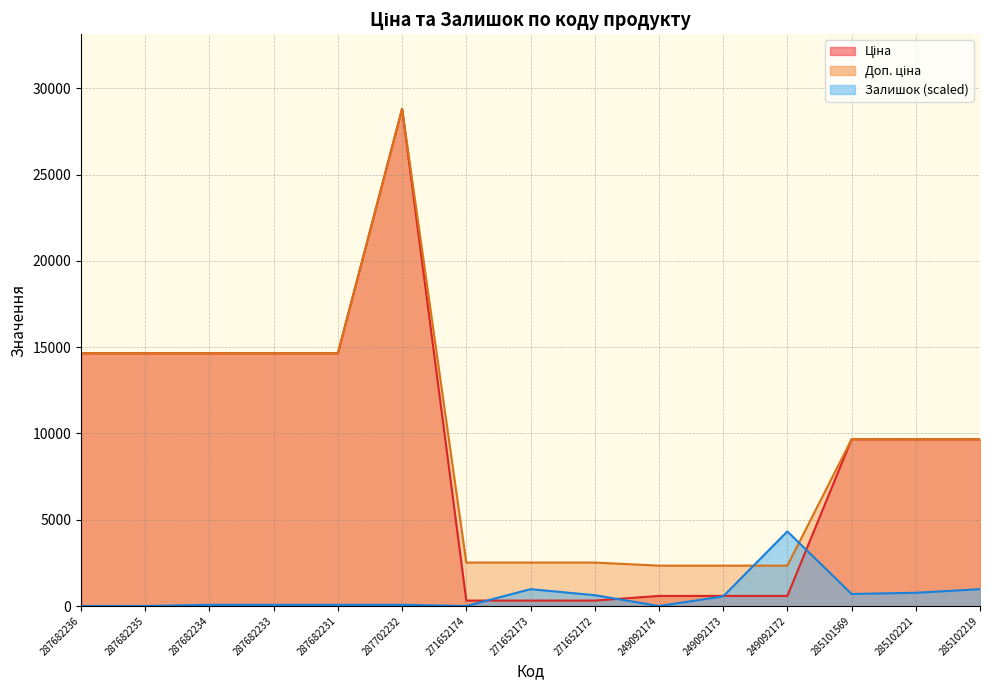

What is the sum of the Залишок values at 249092173 and 271652172?

1185.4